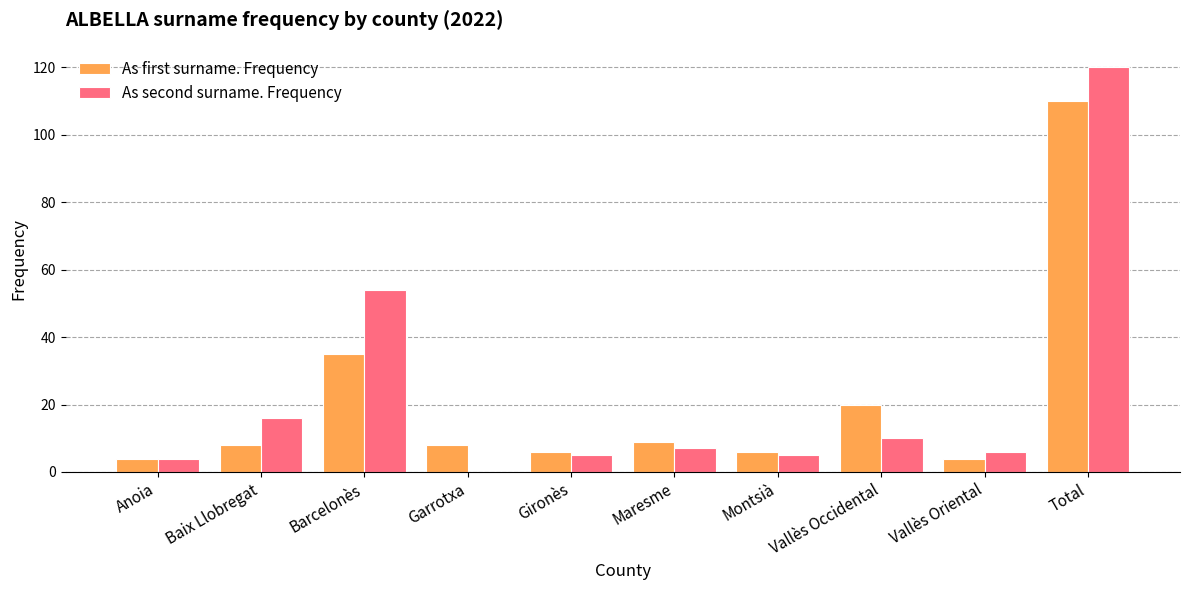

Between Anoia and Barcelonès, which series saw the biggest shift?

As second surname. Frequency